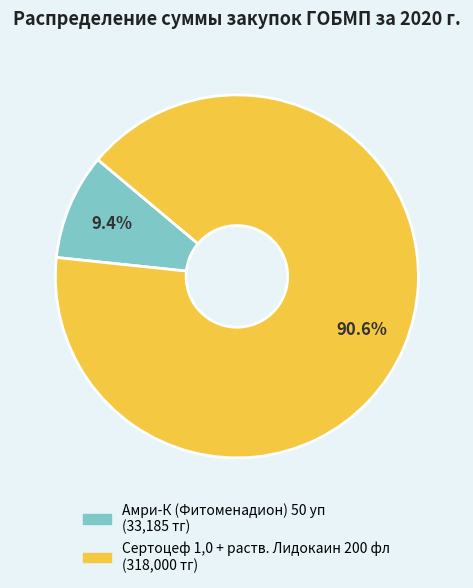

Rank the categories by value from highest to lowest.

Сертоцеф 1,0 + раств. Лидокаин 200 фл, Амри-К (Фитоменадион) 50 уп